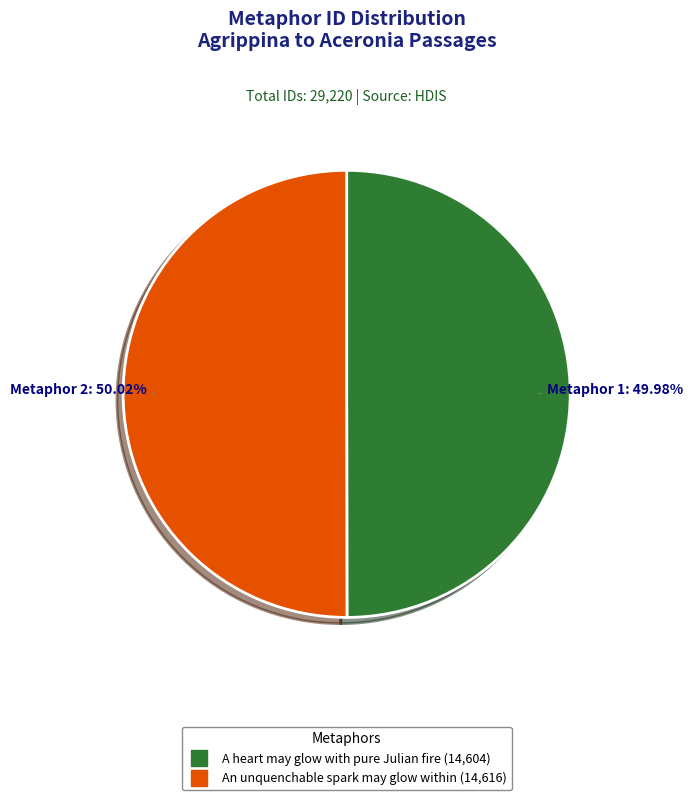

How many segments does this pie chart have?

2